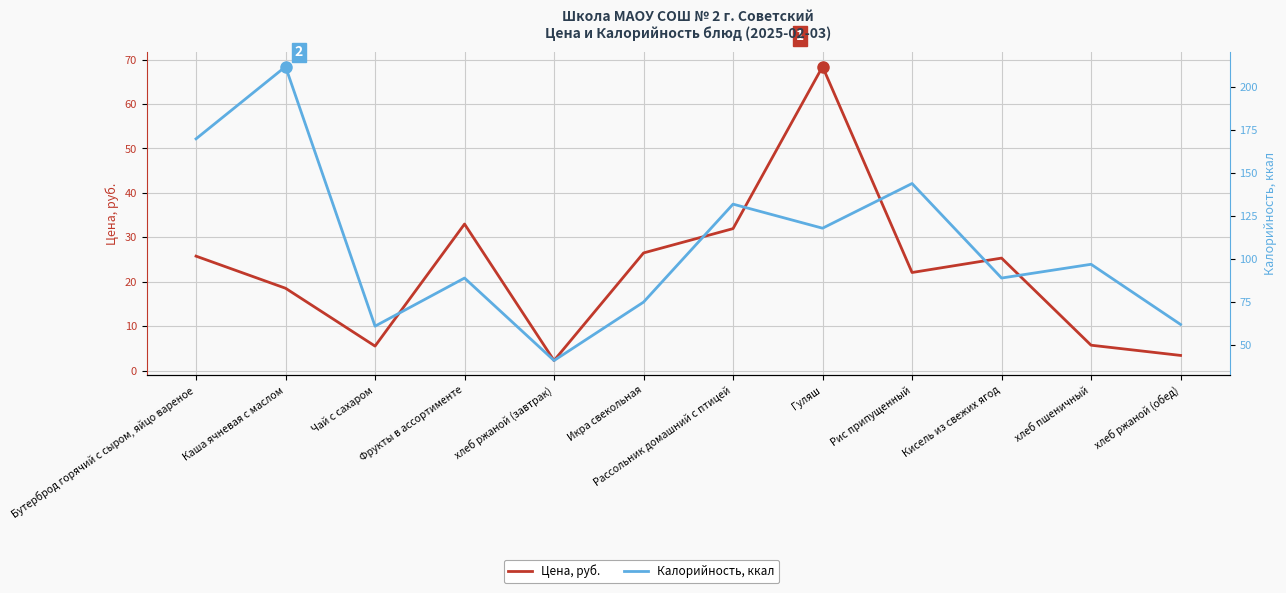

True or false: Цена, руб. and Калорийность, ккал cross at least once.

False